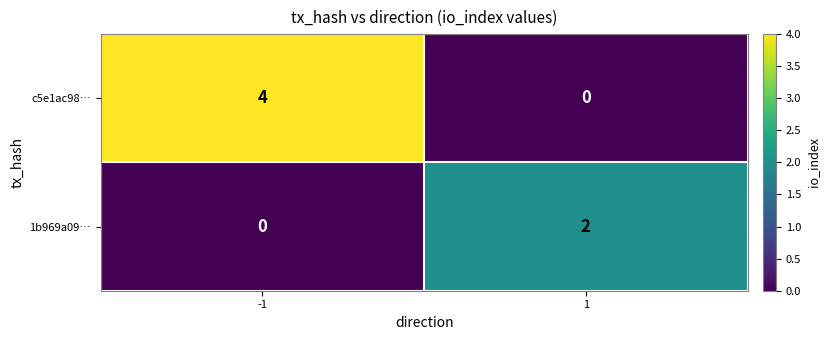

Which series has the largest range (max minus min)?

c5e1ac98…